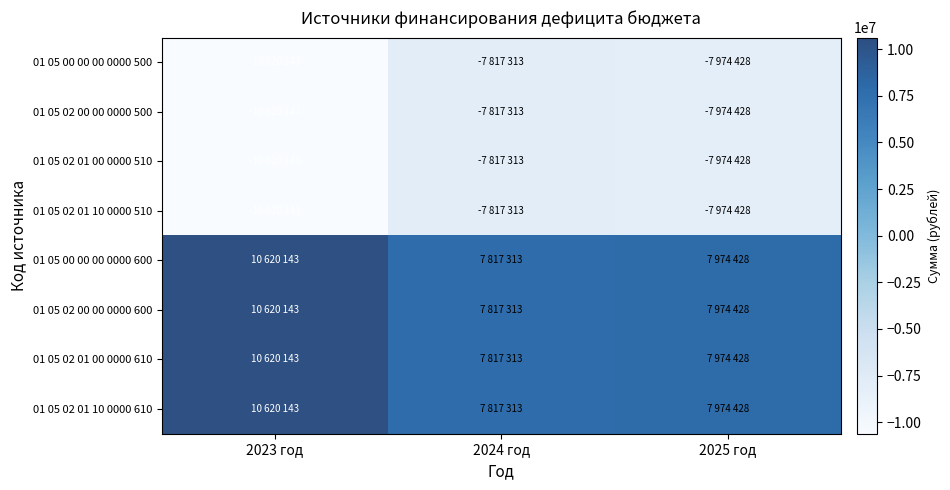

How many distinct data groups are displayed?

8